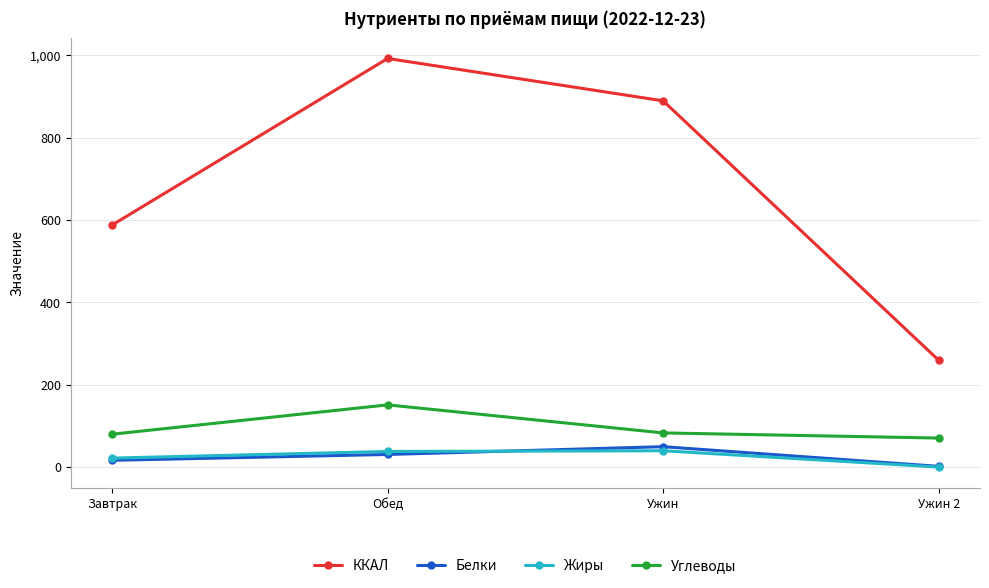

True or false: ККАЛ and Белки intersect in this chart.

False